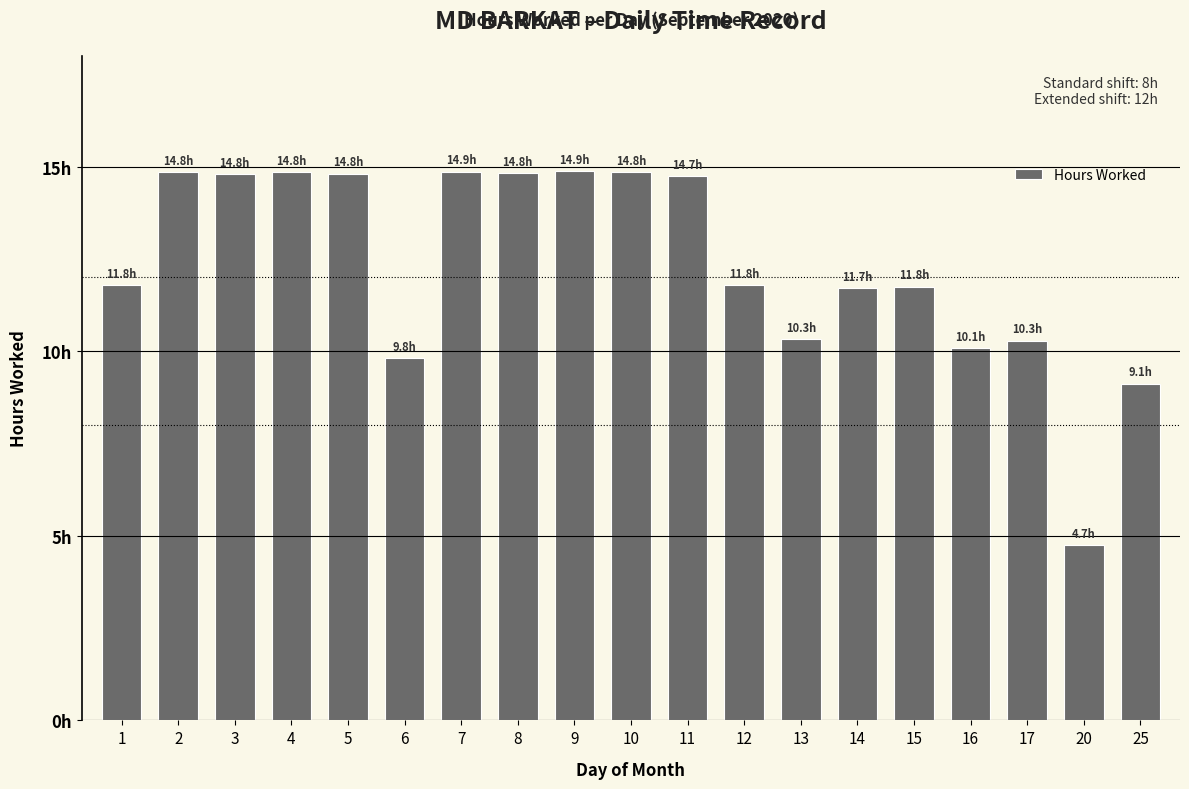

What is the maximum value shown in the chart?

14.9